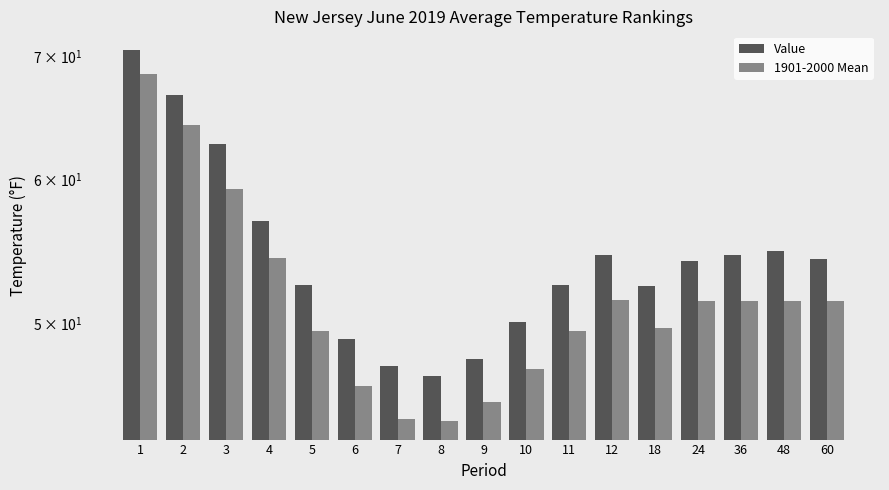

What is the sum of all 1901-2000 Mean values?

879.2